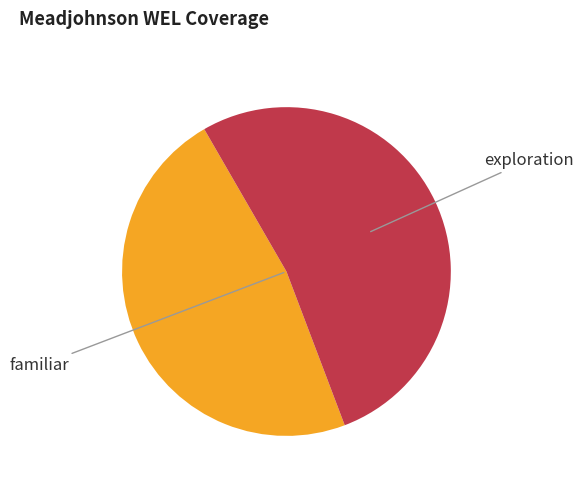

Does any single category account for the majority?

Yes